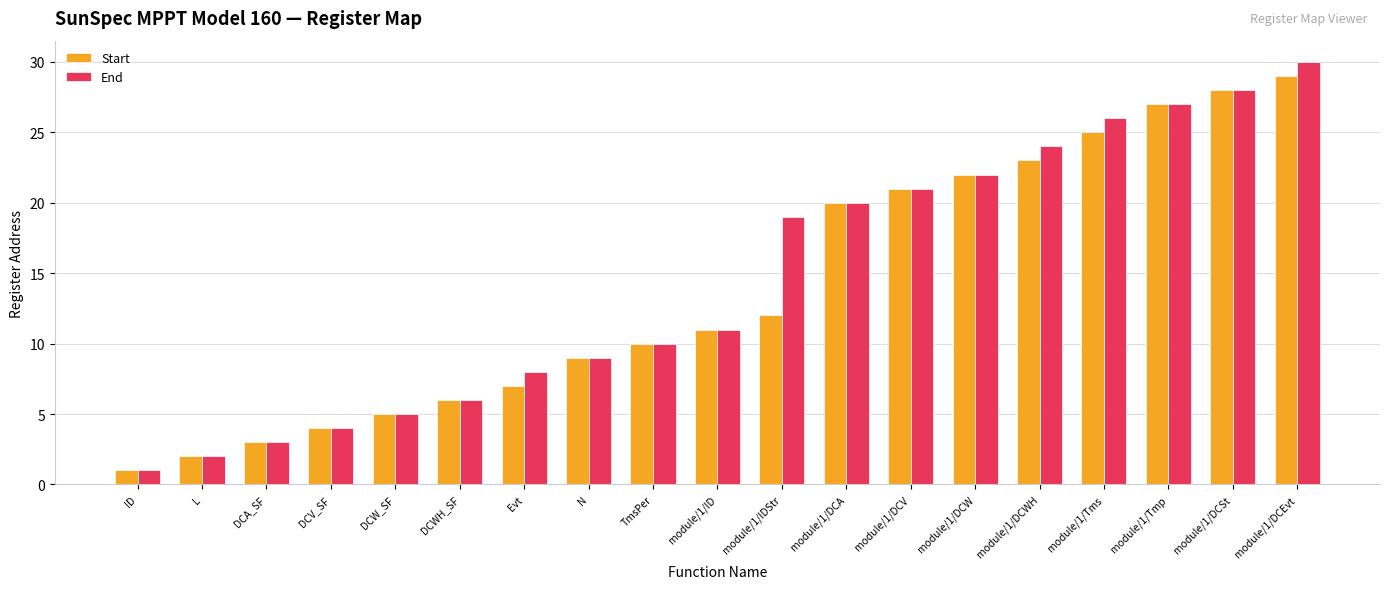

Which series has the largest total across all categories?

End